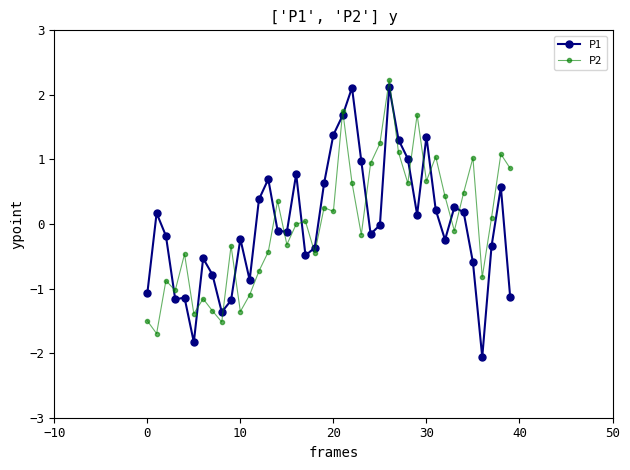

What is the greatest value displayed?

2.2